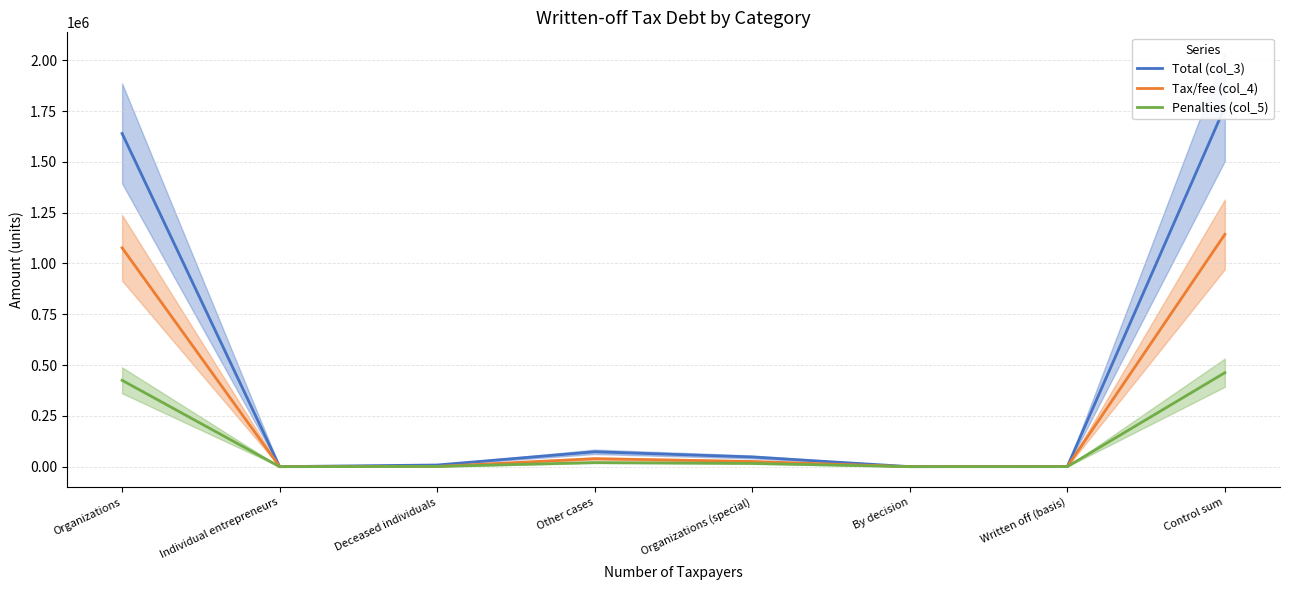

Is it true that Penalties (col_5) equals 10205 at Organizations (special)?

False